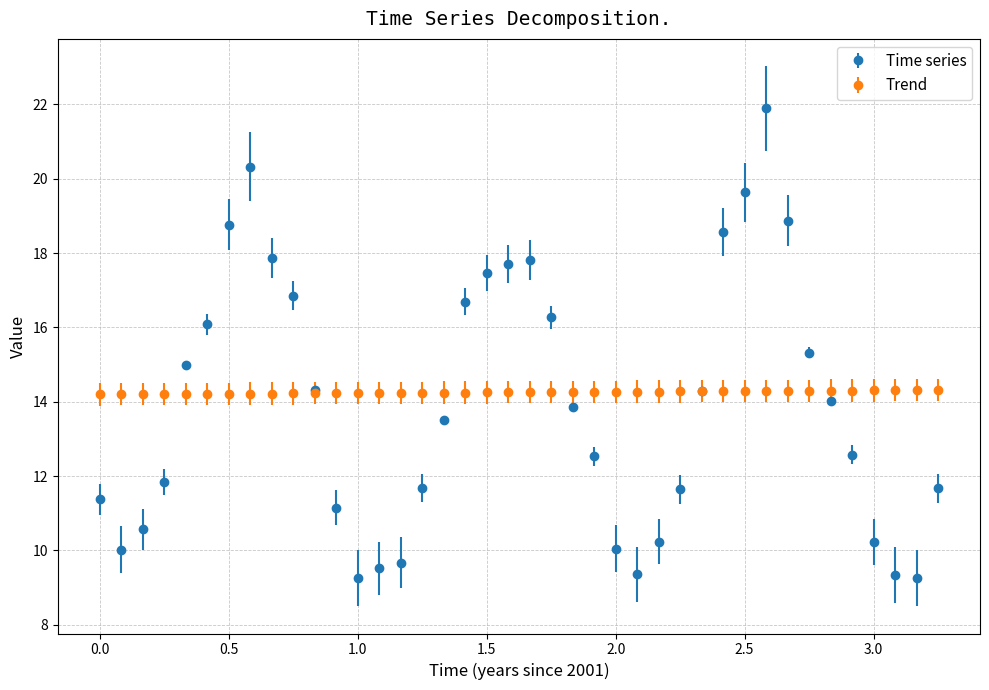

Which series has the widest spread of values?

Time series